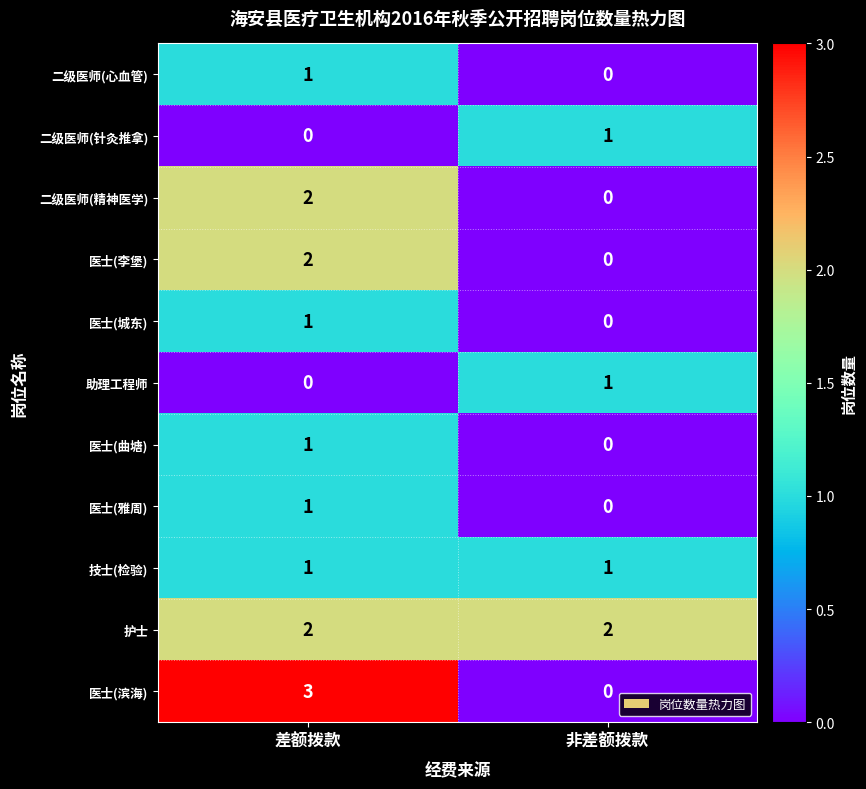

Reading left to right, list all the values displayed in this chart.

二级医师(心血管): 1	0
二级医师(针灸推拿): 0	1
二级医师(精神医学): 2	0
医士(李堡): 2	0
医士(城东): 1	0
助理工程师: 0	1
医士(曲塘): 1	0
医士(雅周): 1	0
技士(检验): 1	1
护士: 2	2
医士(滨海): 3	0